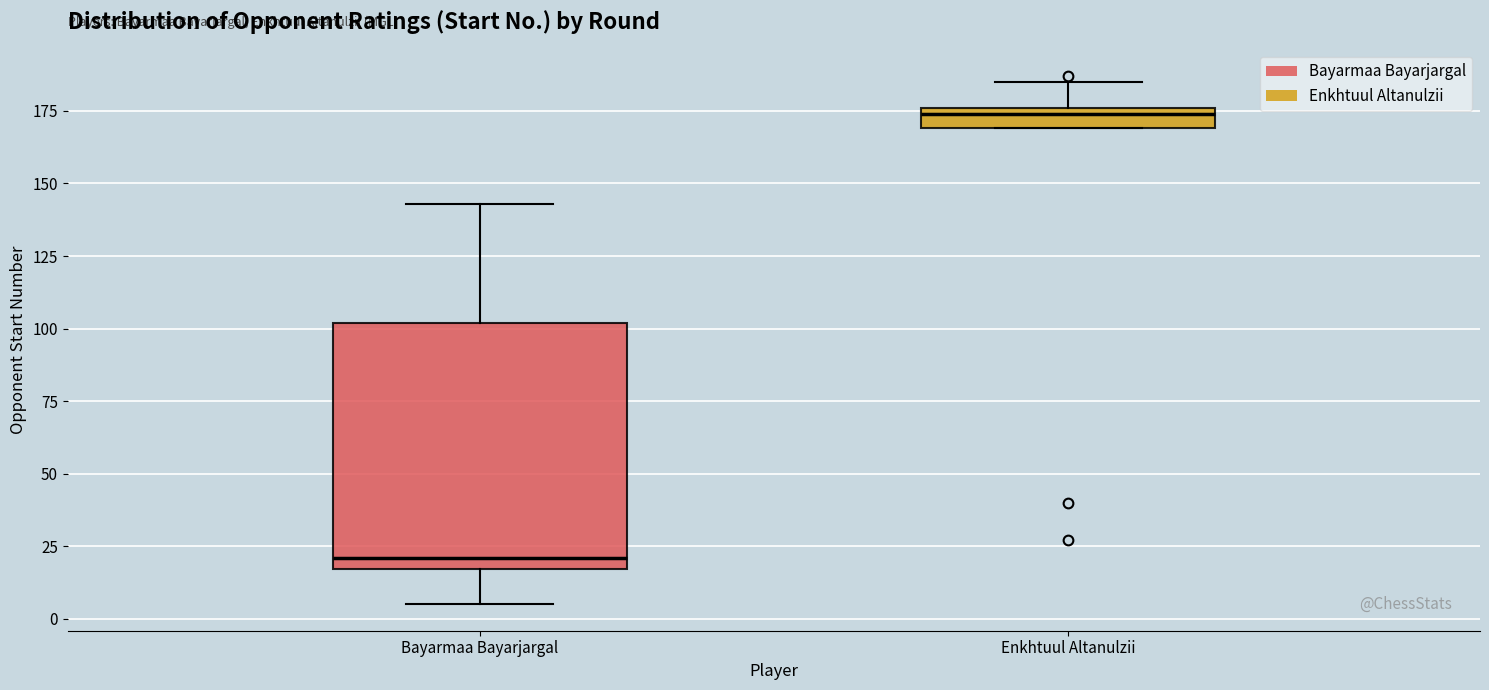

Comparing the boxes themselves (not the whiskers), which one is the tallest?

Bayarmaa Bayarjargal